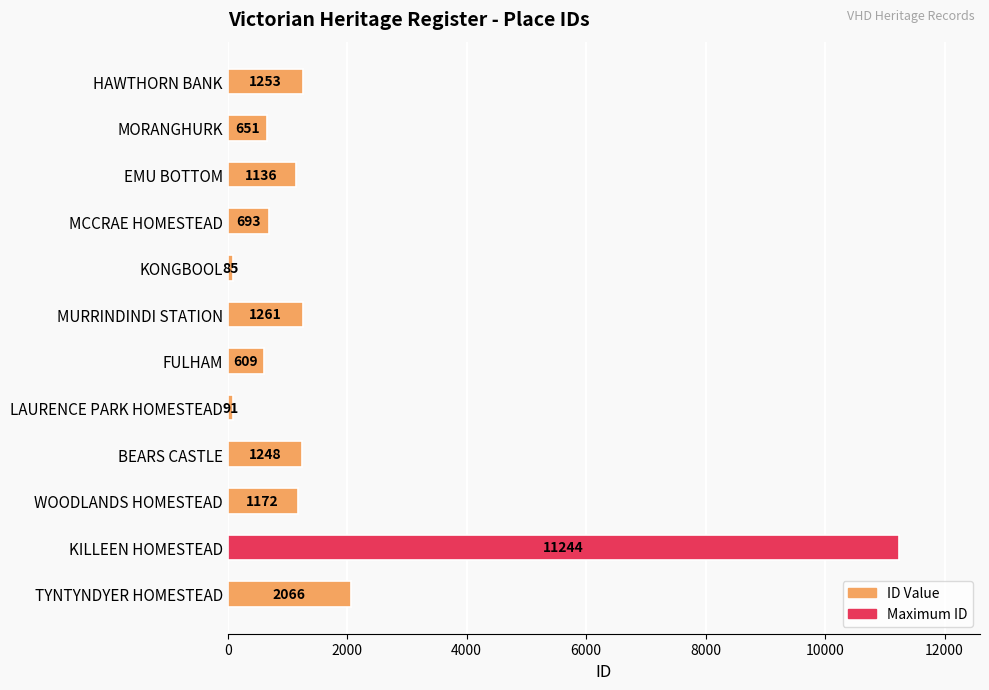

Are the bars horizontal?

Yes